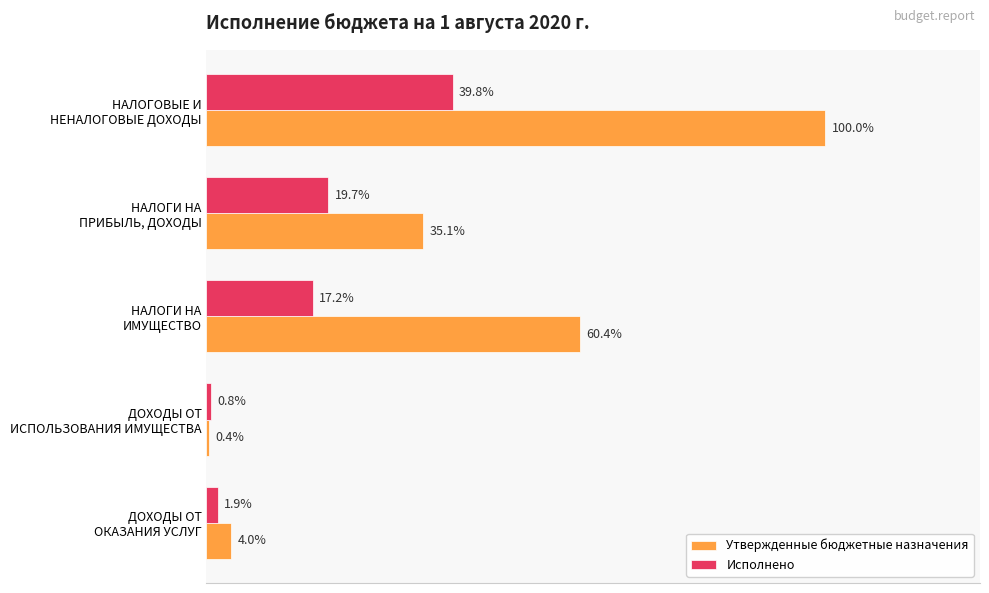

What is the sum of all Утвержденные бюджетные назначения values?

4635700.0